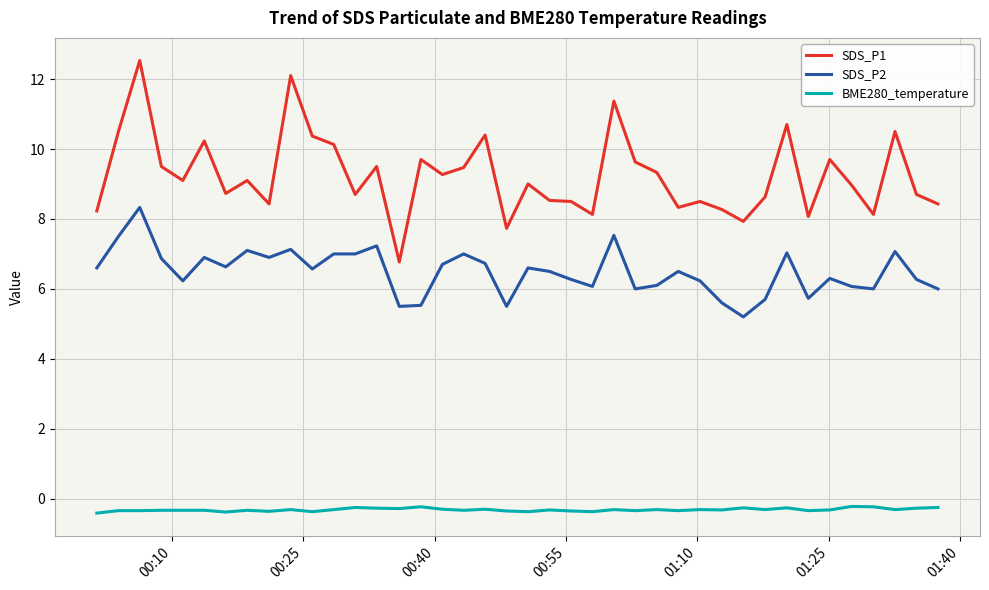

Which series has the largest total across all categories?

SDS_P1